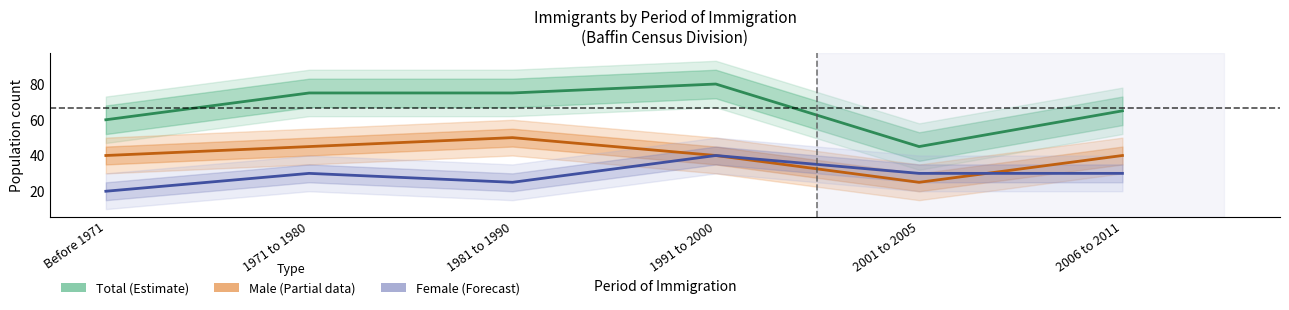

How many Male values are between 40 and 45?

4